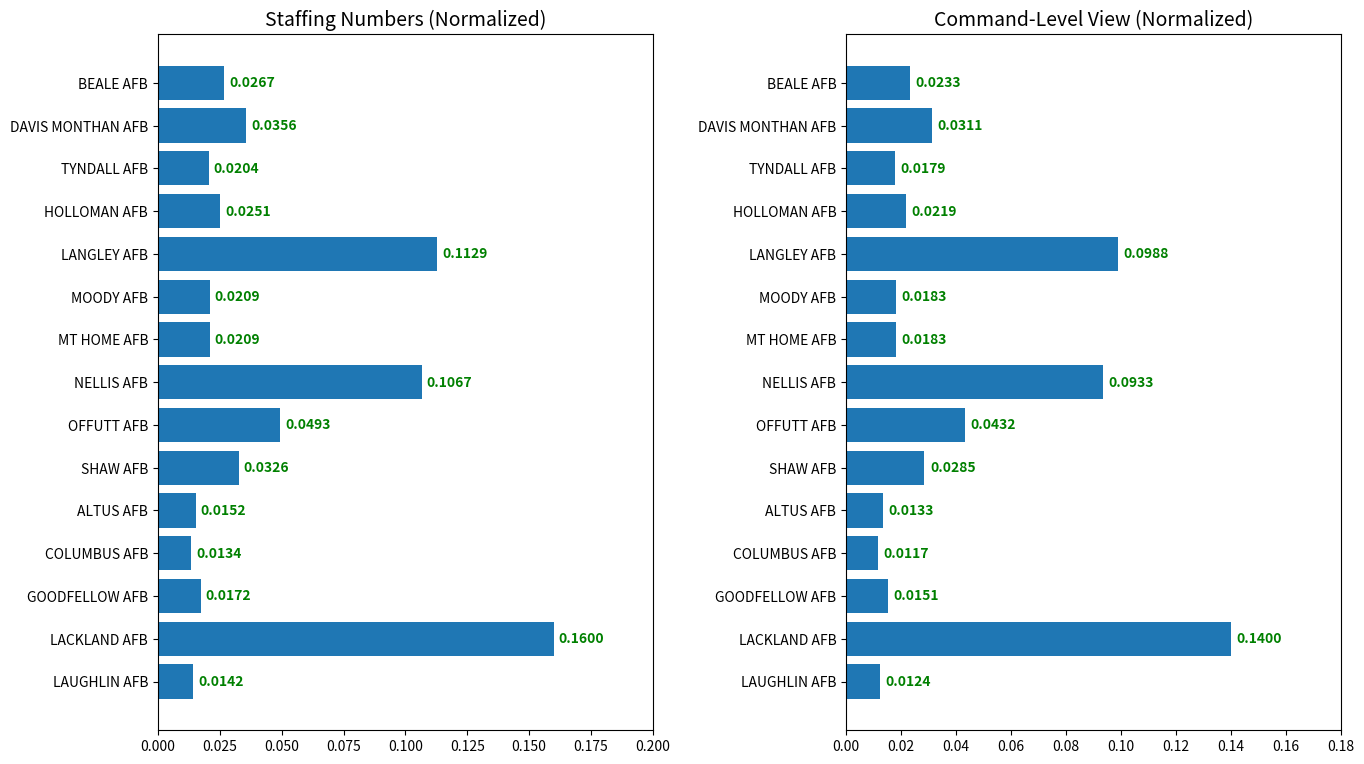

Is the value of Staffing Numbers (Cmd View) at GOODFELLOW AFB greater than the value of Staffing Numbers at GOODFELLOW AFB?

No